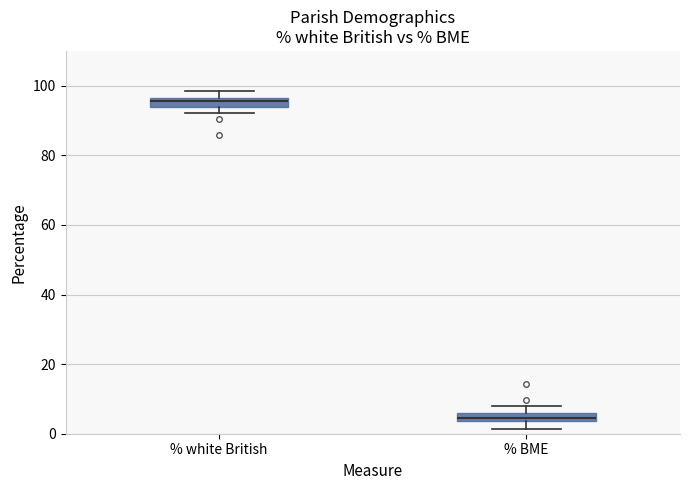

Which box's median line is the lowest?

% BME